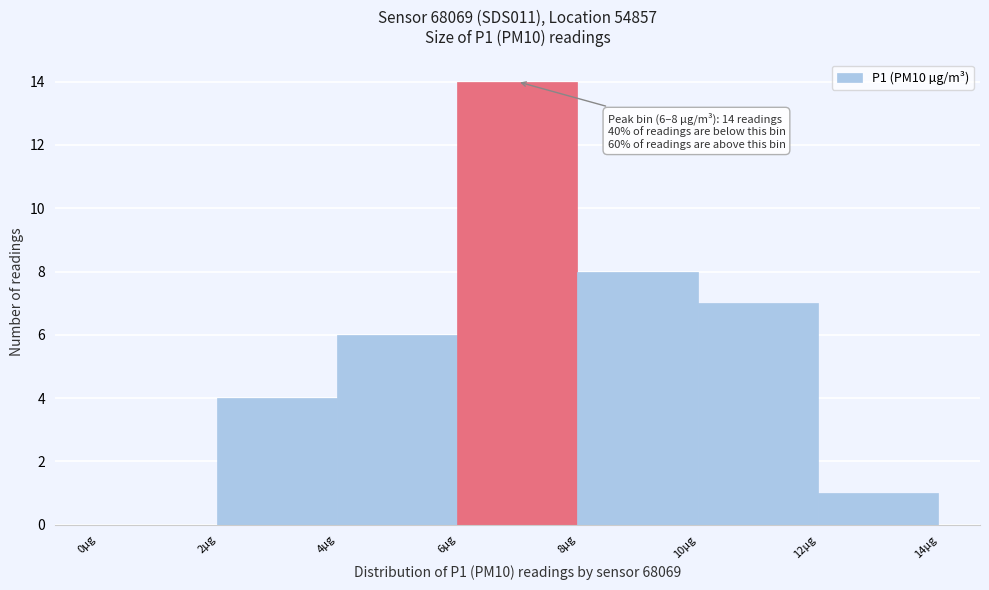

Over which range of the x-axis is the bar tallest?

6 to 8